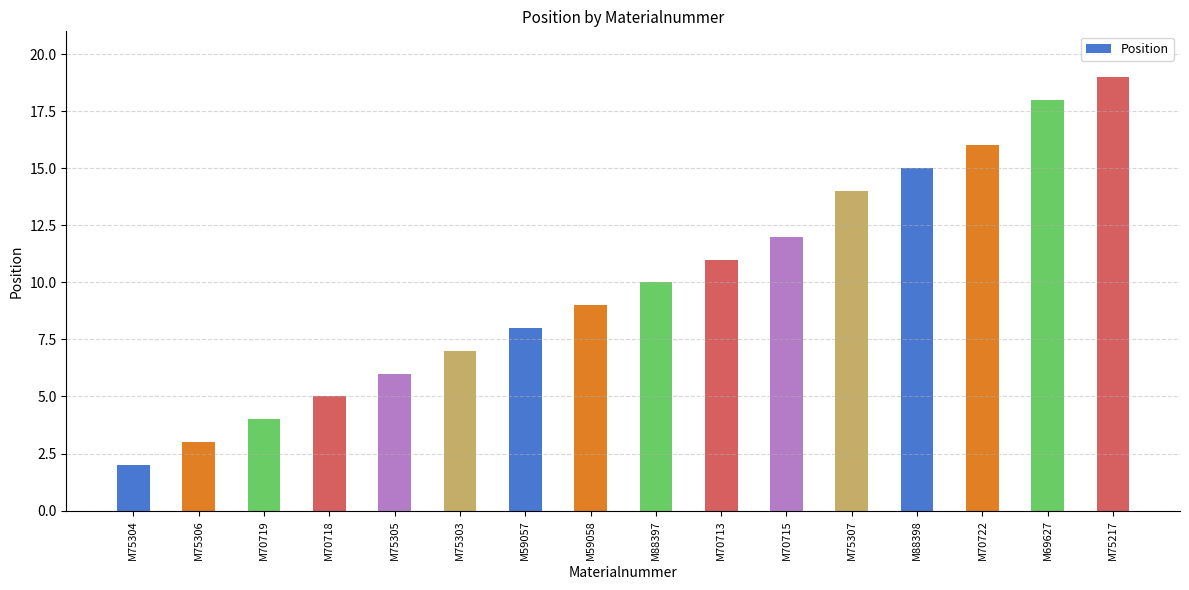

Which label corresponds to the largest value in the chart?

M75217